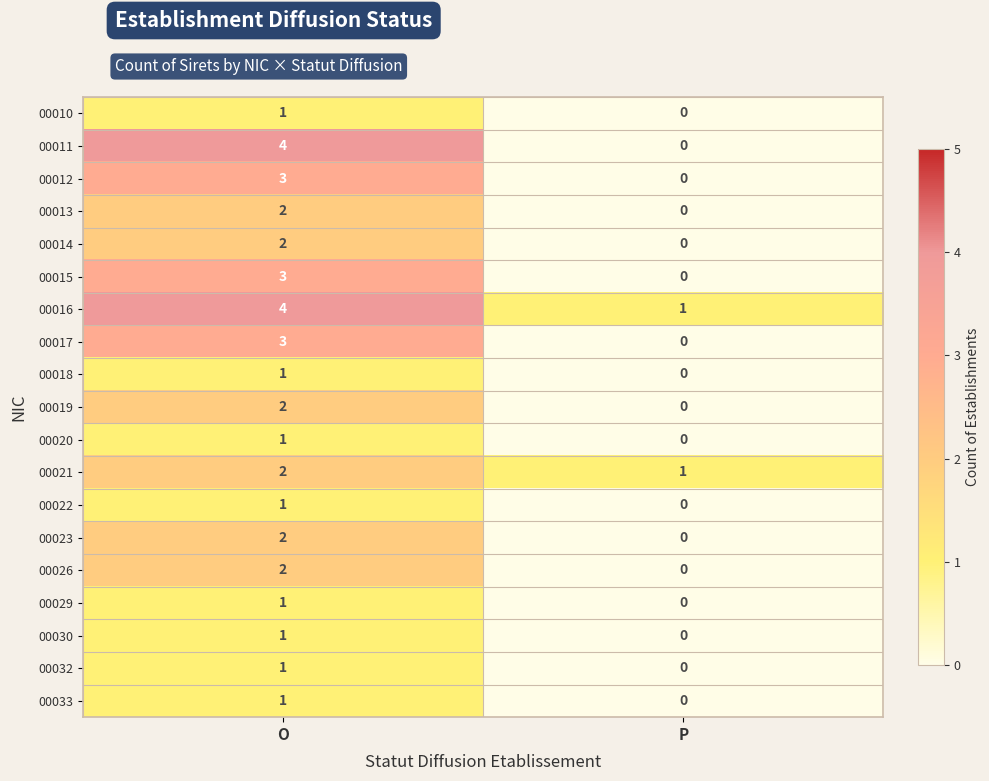

How many data points does each series have?

2